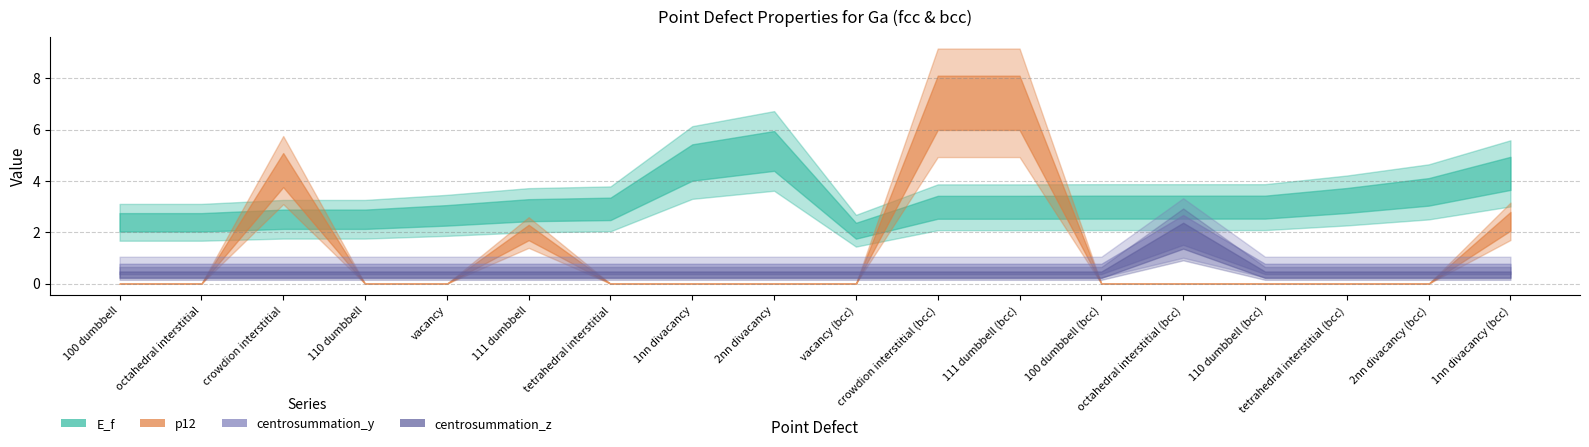

True or false: p12 has a value of -3.6 at 110 dumbbell (bcc).

False